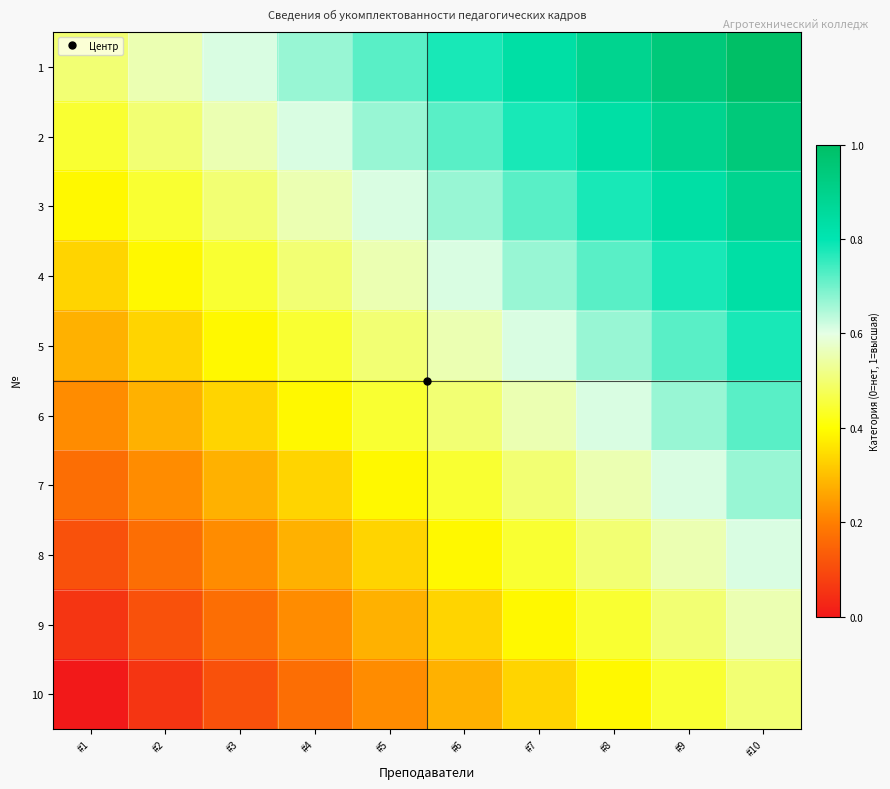

What is the spread (max minus min) of values at #9?

0.5